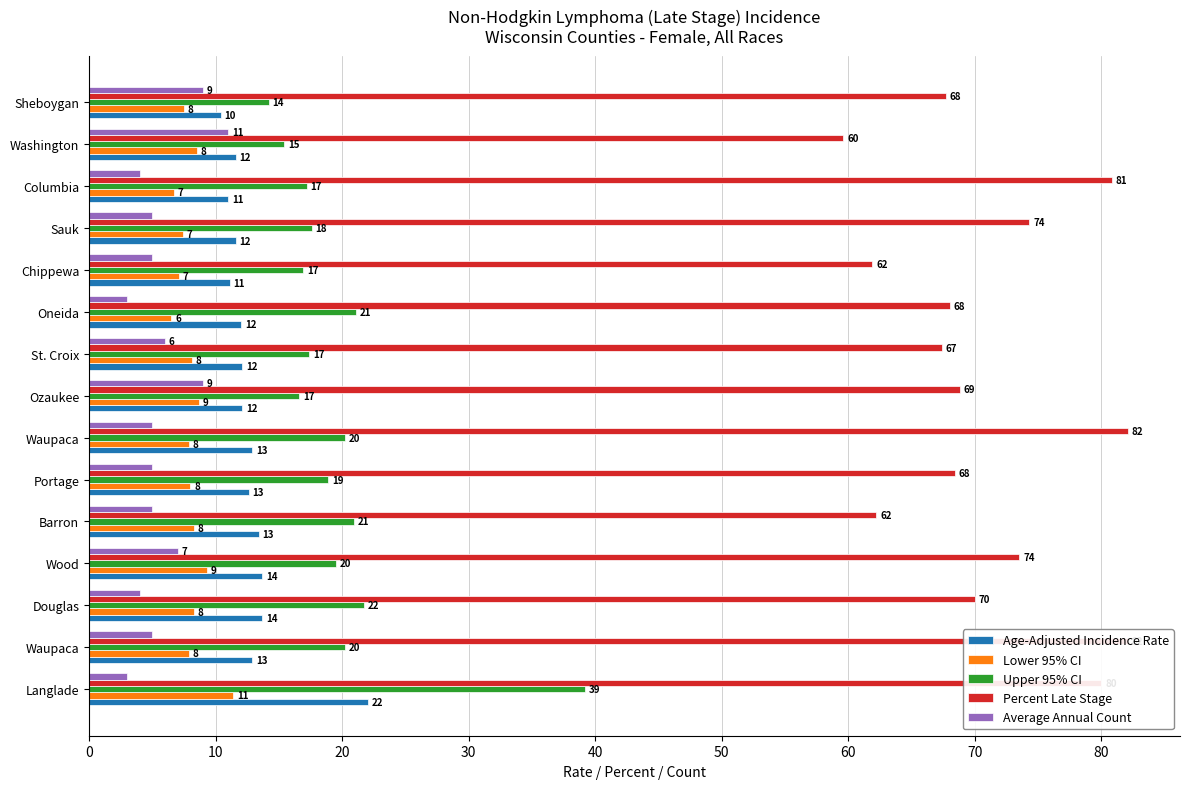

What is the average value of the Upper 95% CI series?

19.8